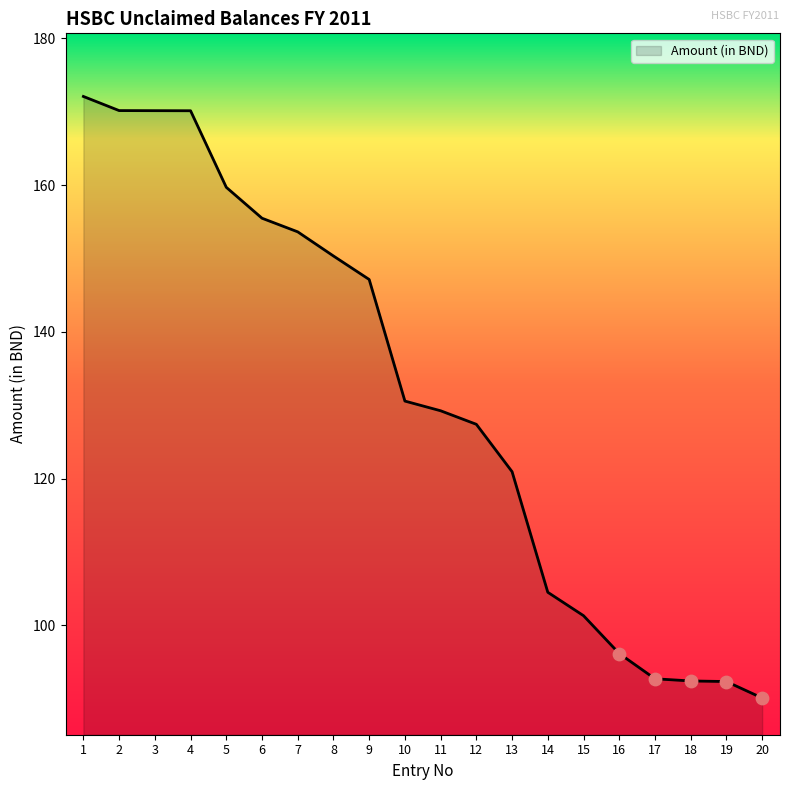

Between 14 and 16, which is larger?

14